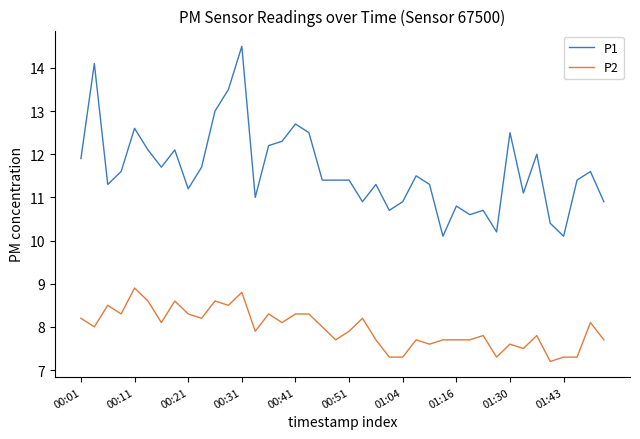

List the series in order of their peak value, lowest first.

P2, P1